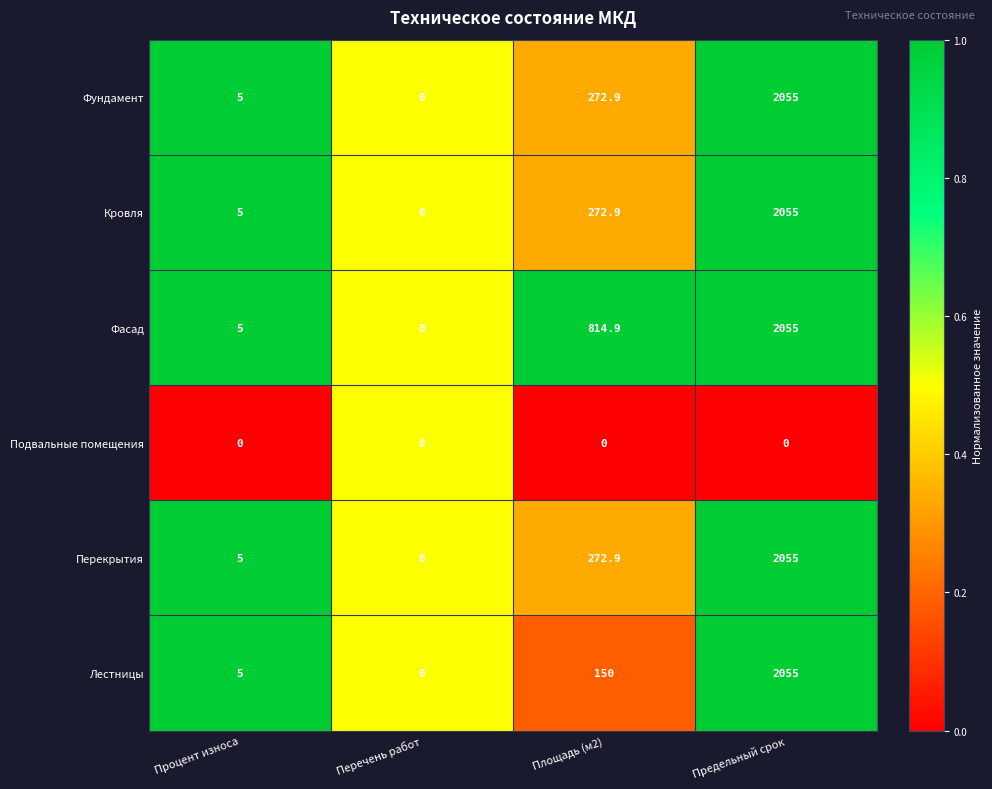

What is the difference between the highest and lowest values at Процент износа?

5.0